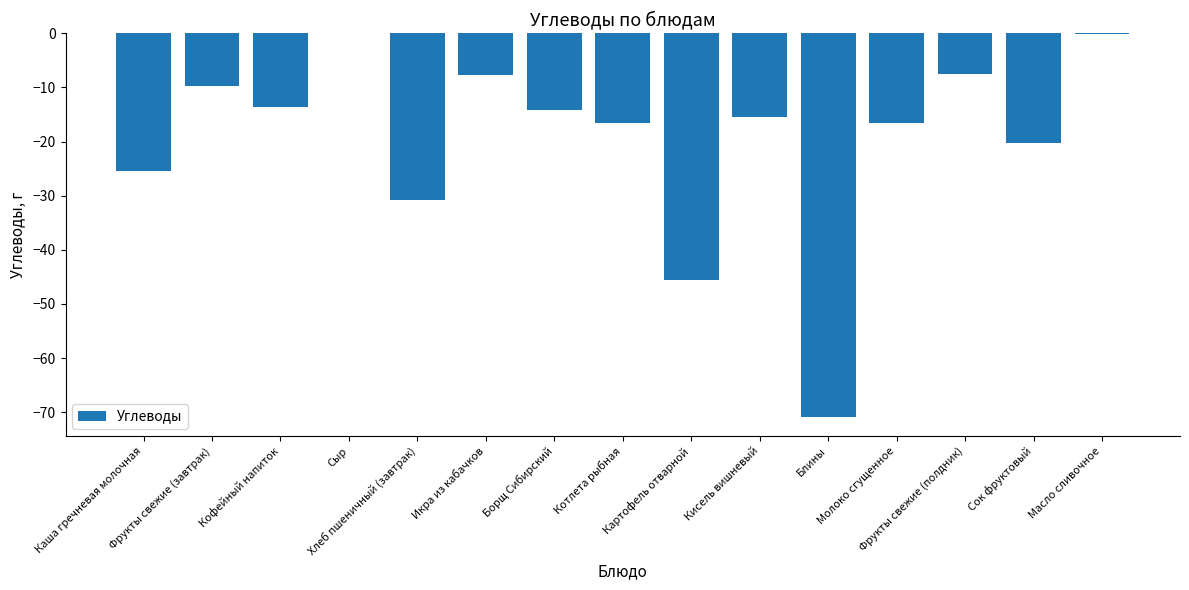

What is the sum of all values?

-294.5